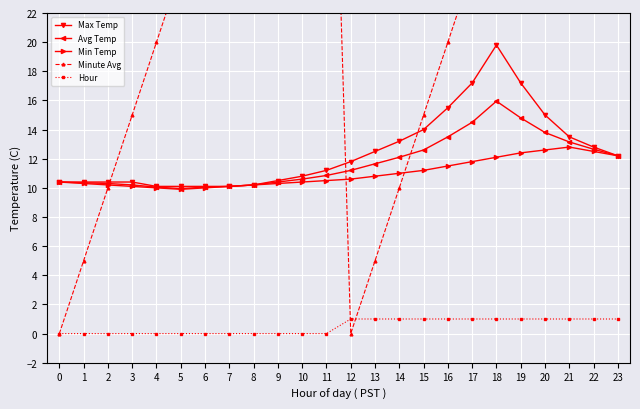

What is the spread (max minus min) of values at 4?

20.0